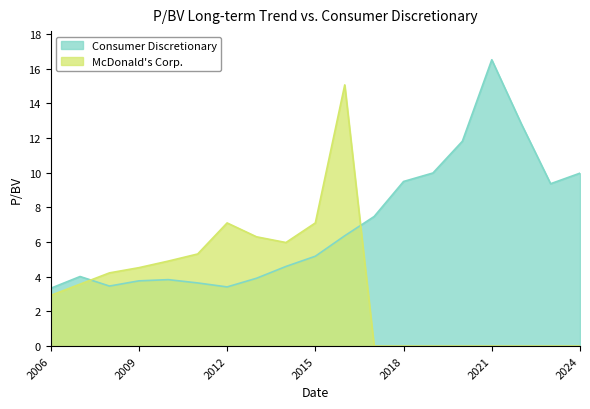

Rank the series by their maximum value, from lowest to highest.

McDonald's Corp., Consumer Discretionary